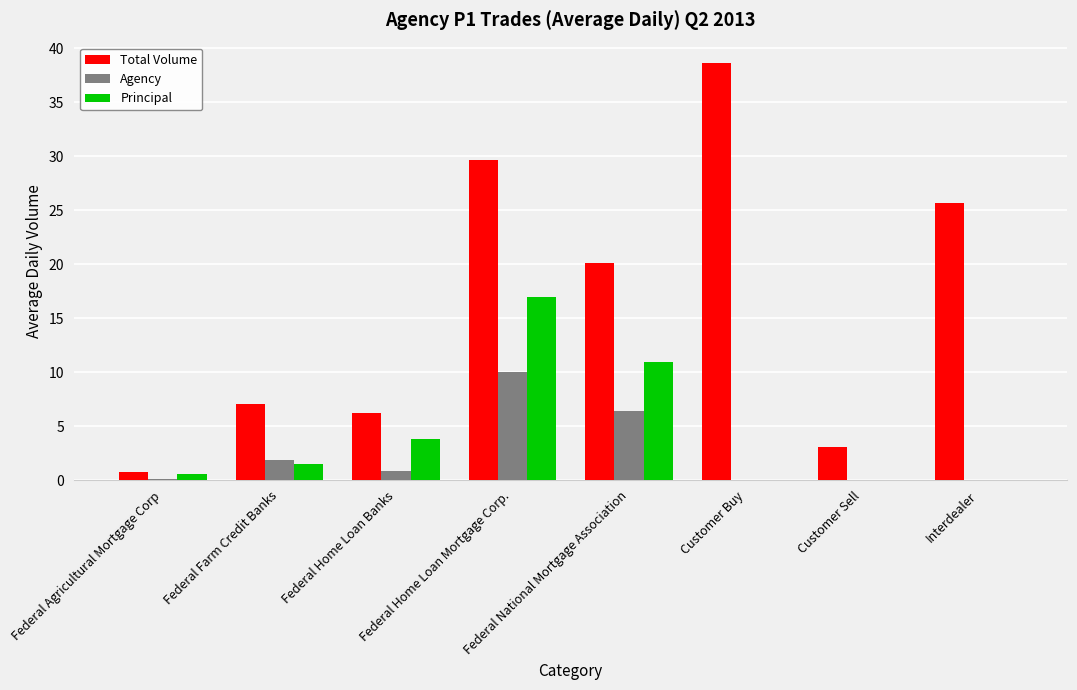

What is the greatest value displayed?

38.6